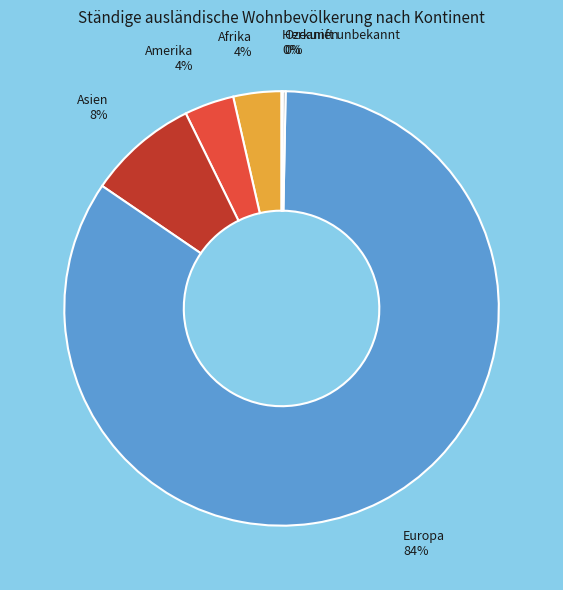

True or false: Afrika accounts for 4% of the total.

True